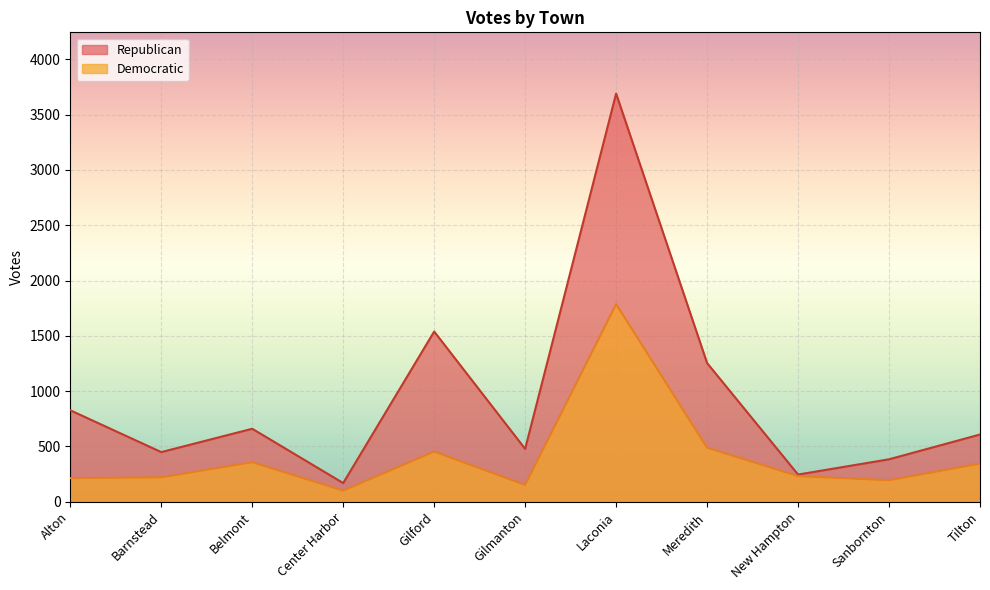

True or false: Republican has more than 1 interior local peaks.

True